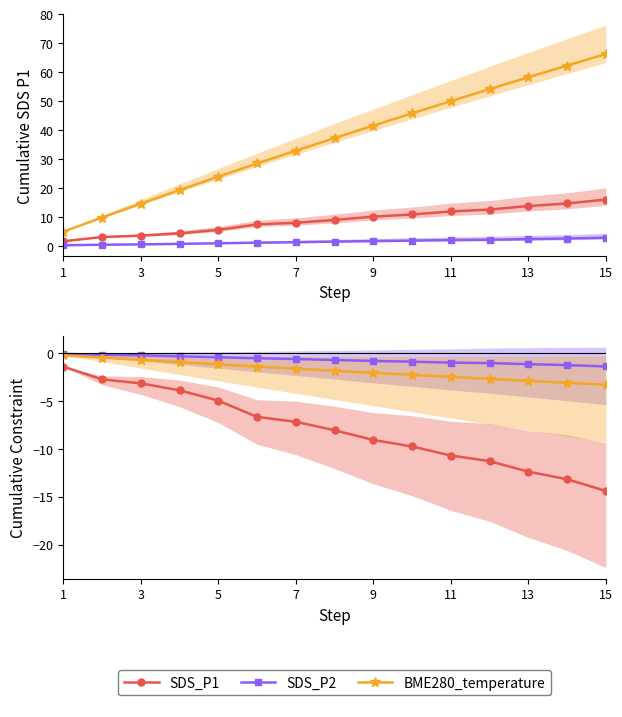

Rank the series at 3 from highest to lowest value.

SDS_P2, BME280_temperature, SDS_P1